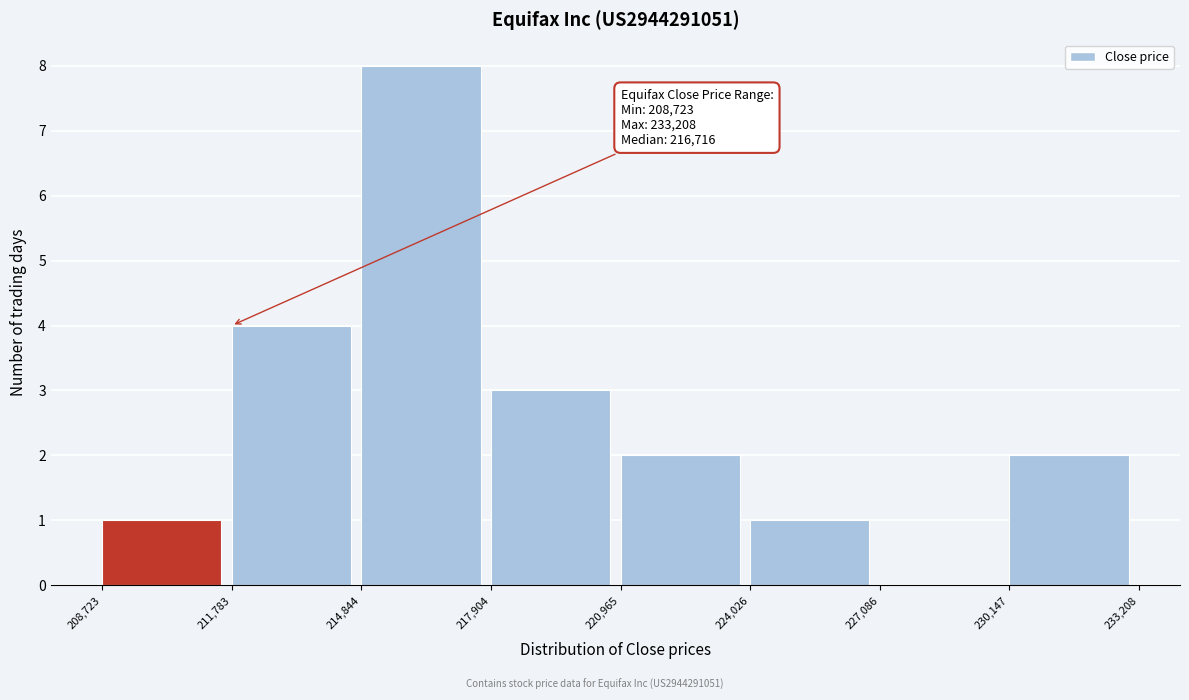

Which range on the x-axis has the tallest bar?

214,844 to 217,904